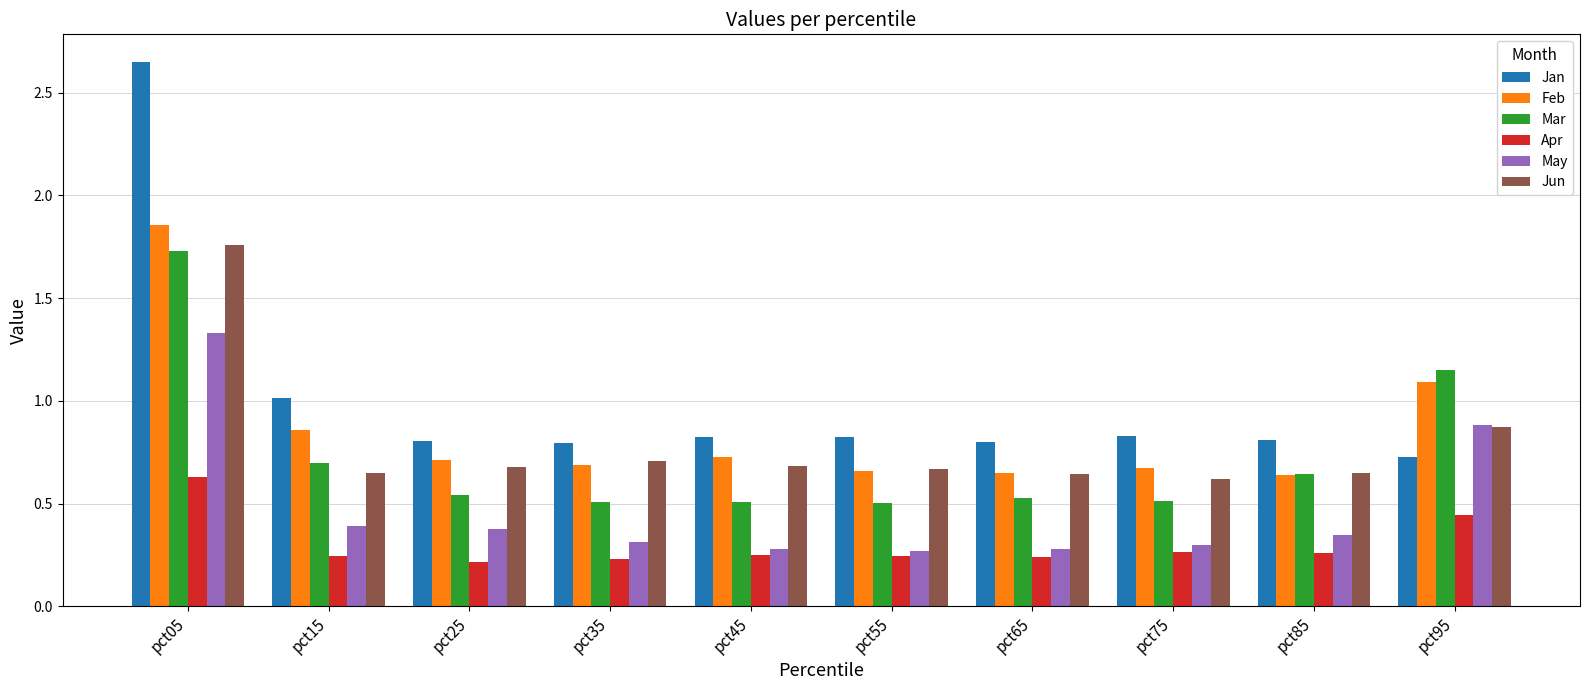

The value of Mar at pct45 is 0.9. True or false?

False